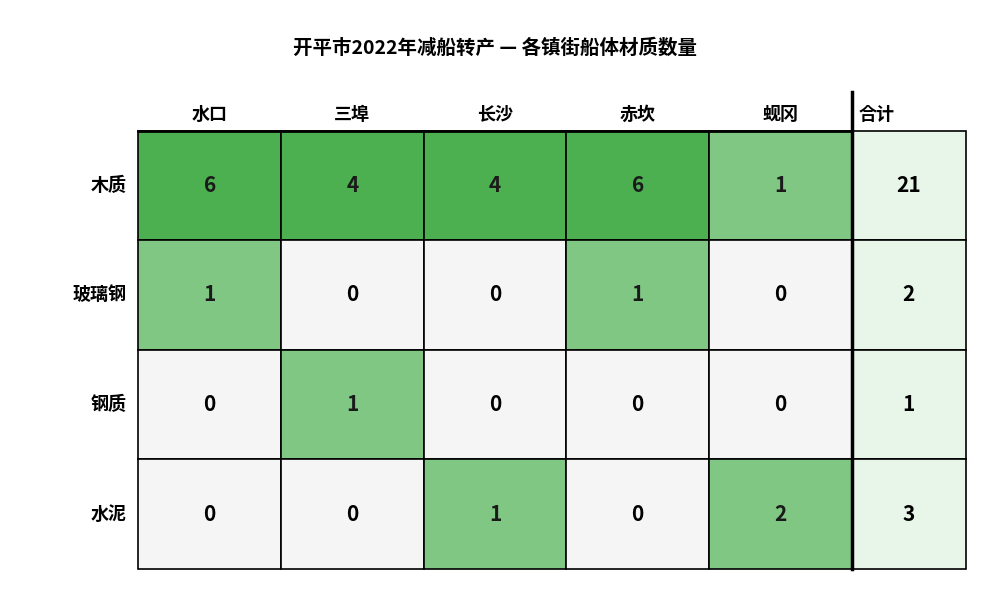

What is the difference between the maximum and second lowest values in the 木质 series?

2